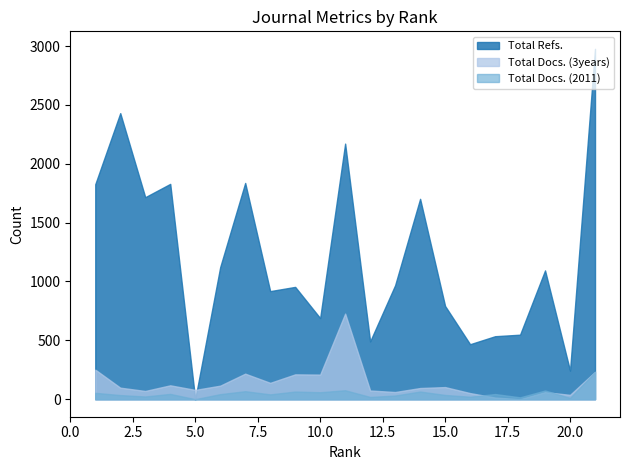

What is the value of the Total Refs. point at the 20th from the left?

243